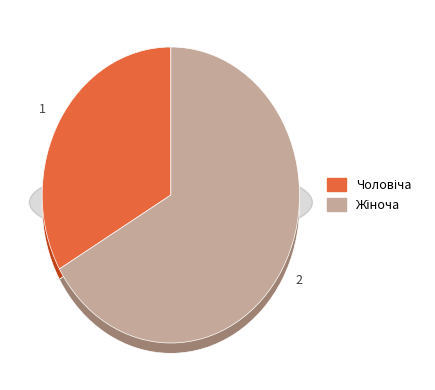

Which category has the smallest portion of the pie?

Чоловіча